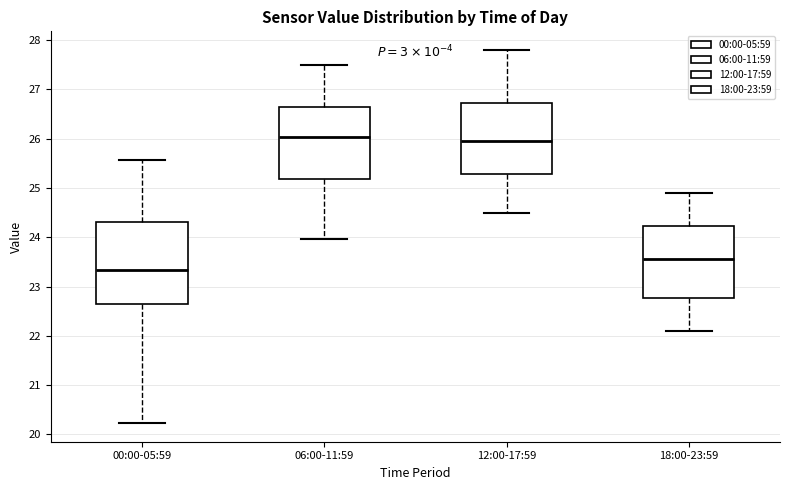

Reading left to right, read every box against the y-axis: the position of its median line, the range the box covers, and the ends of its whiskers. The values are not printed on the chart, so give them approximately, as read against the axis.

00:00-05:59: median 23.3, box 22.7 to 24.3, whiskers 20.2 to 25.6
06:00-11:59: median 26.0, box 25.2 to 26.6, whiskers 24.0 to 27.5
12:00-17:59: median 26.0, box 25.3 to 26.7, whiskers 24.5 to 27.8
18:00-23:59: median 23.6, box 22.8 to 24.2, whiskers 22.1 to 24.9